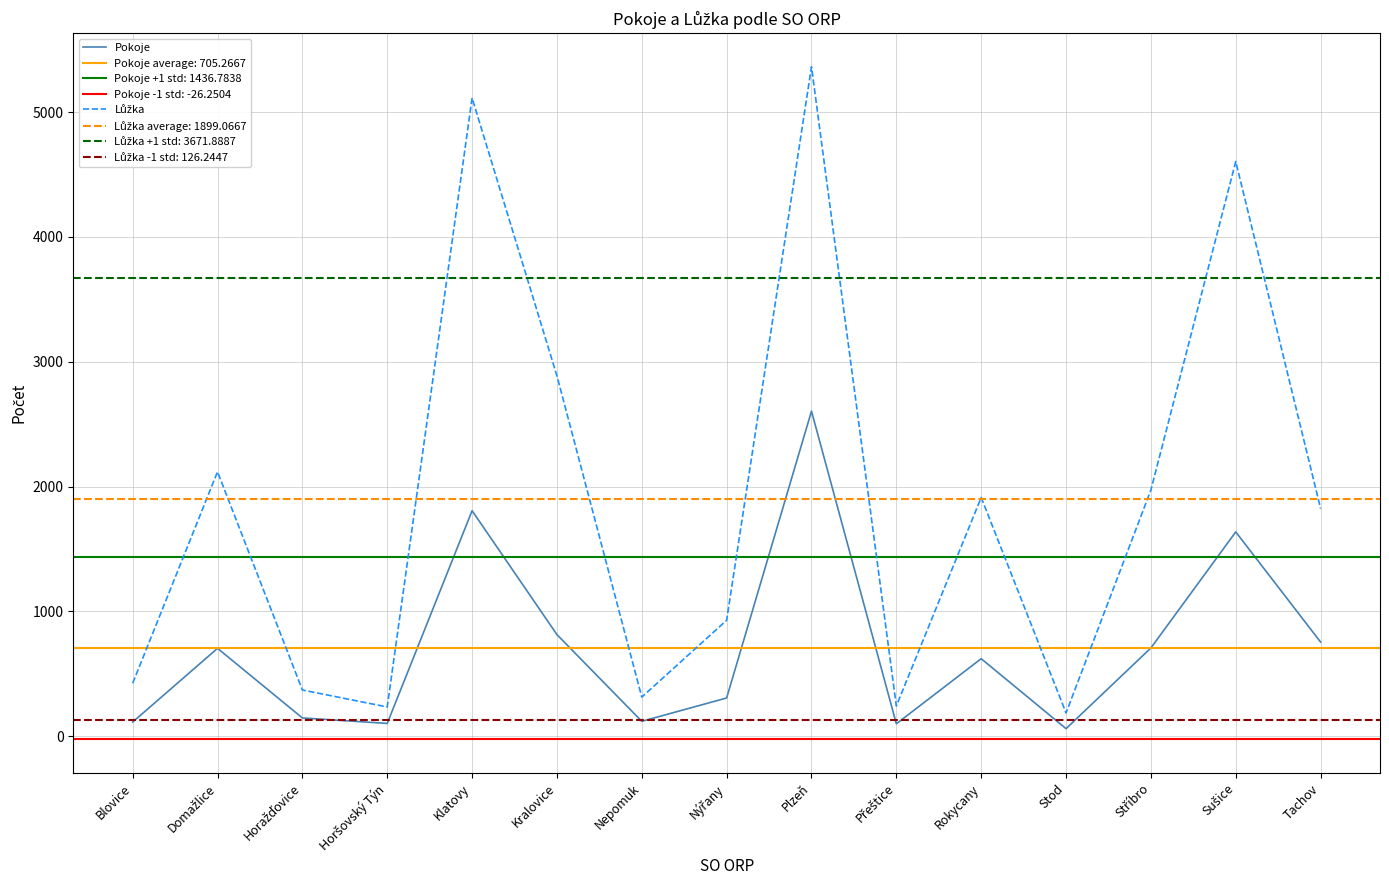

What value does the Lůžka series have at Přeštice, to the nearest 50?

250